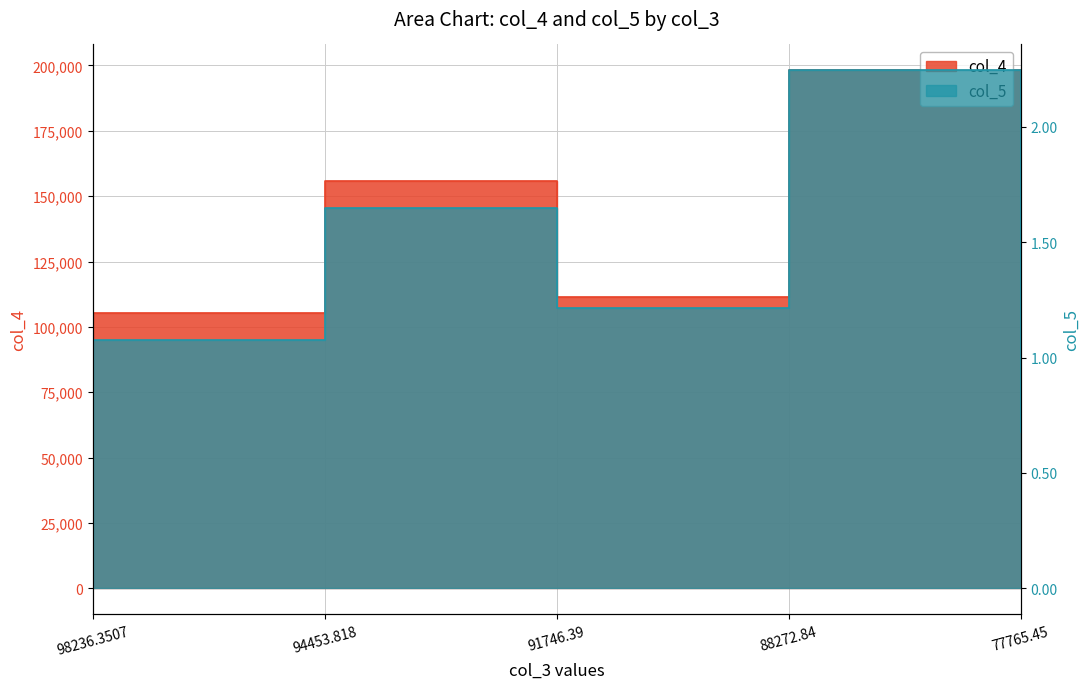

Rank the categories by col_4 value from lowest to highest.

77765.45, 98236.3507, 91746.39, 94453.818, 88272.84